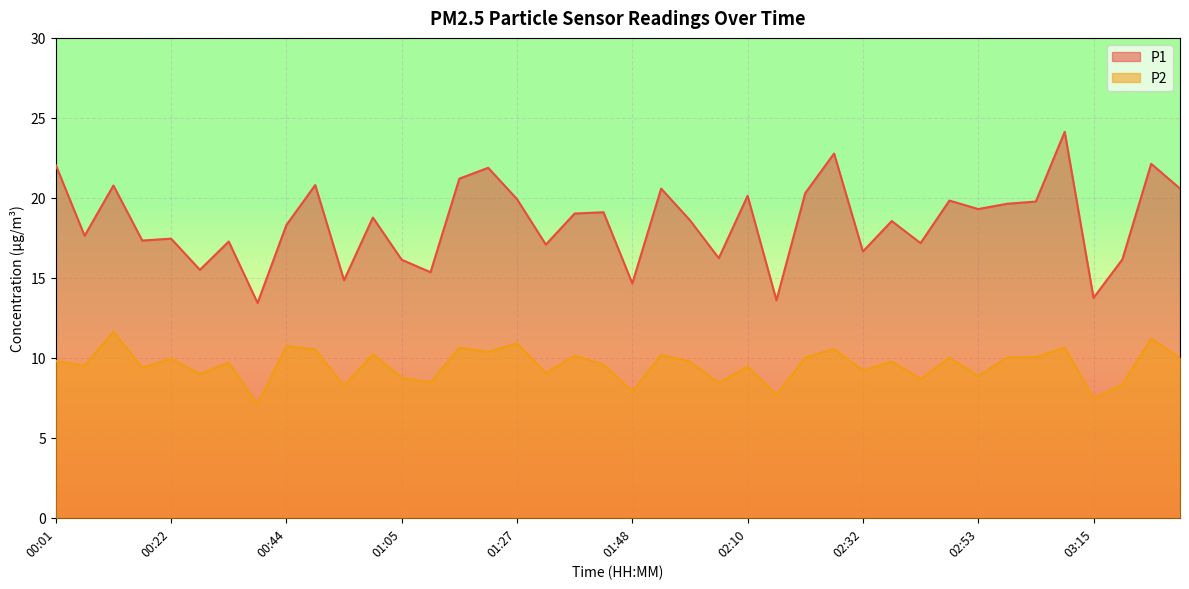

What is the difference between the highest and lowest values at 02:48?

9.8